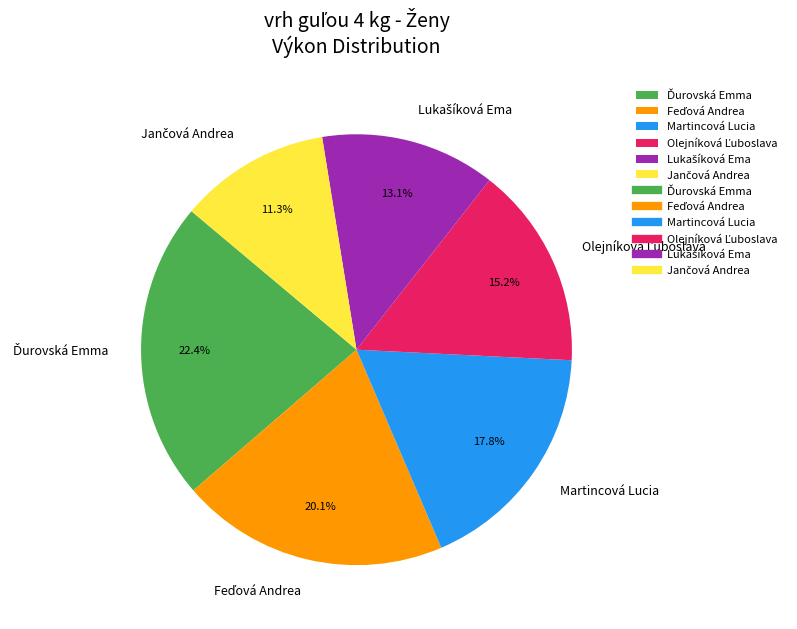

Is there a majority slice in this chart?

No